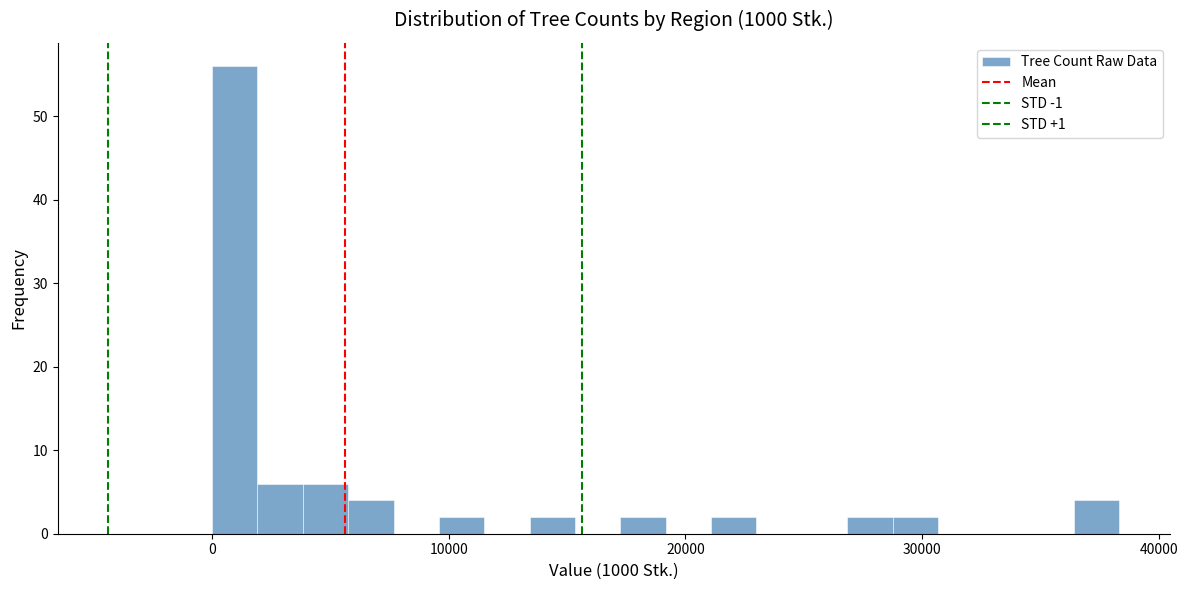

Read against the x-axis, roughly where is the centre of the tallest bar?

1000